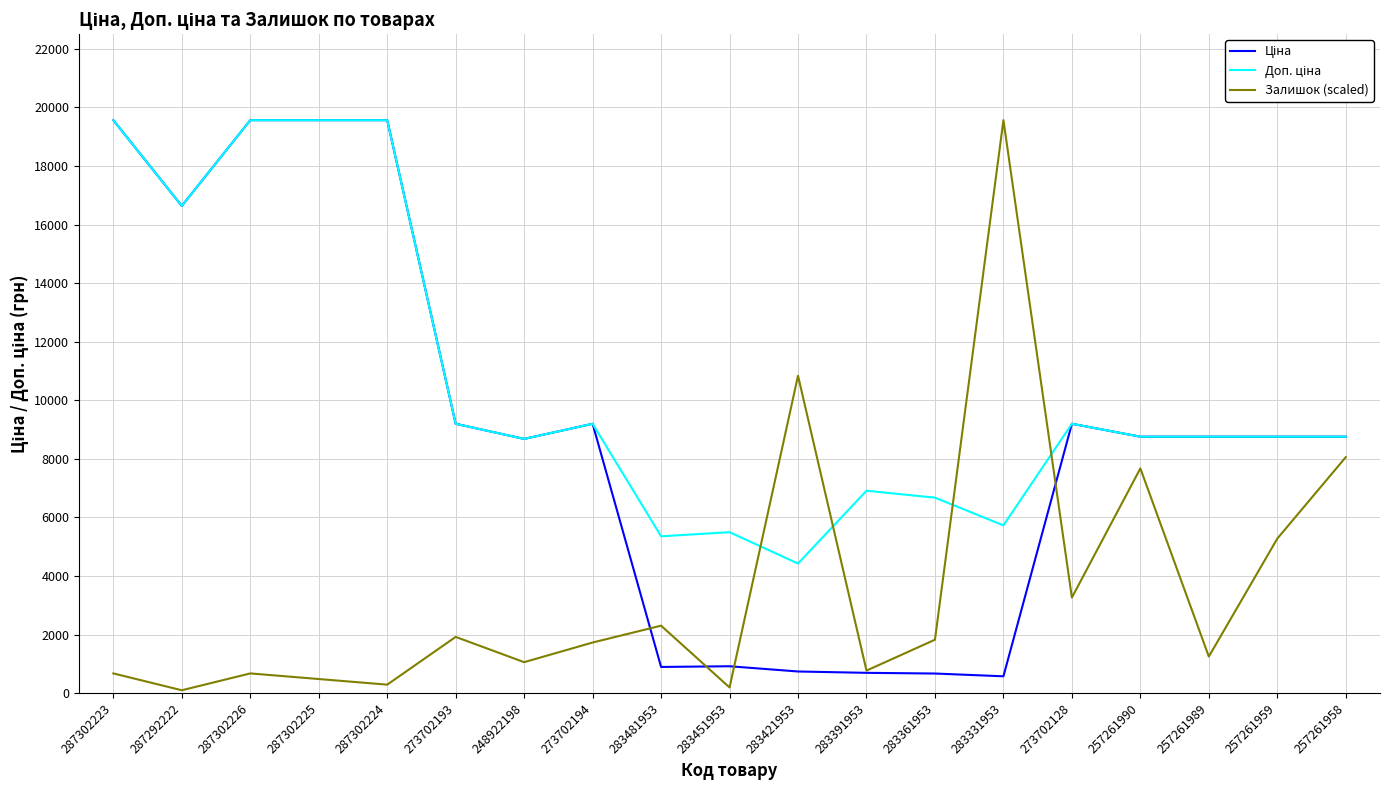

What position from the left is 248922198?

7